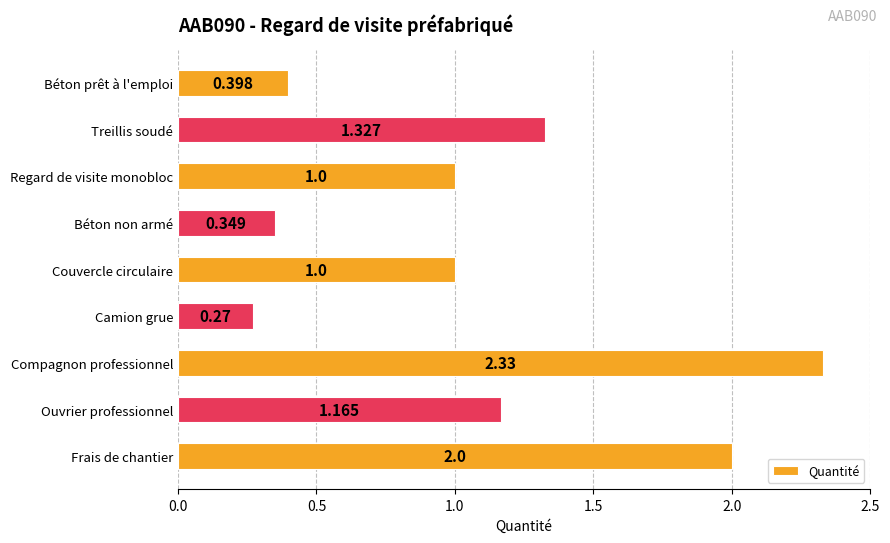

At which category does the chart reach its minimum across all series?

Camion grue